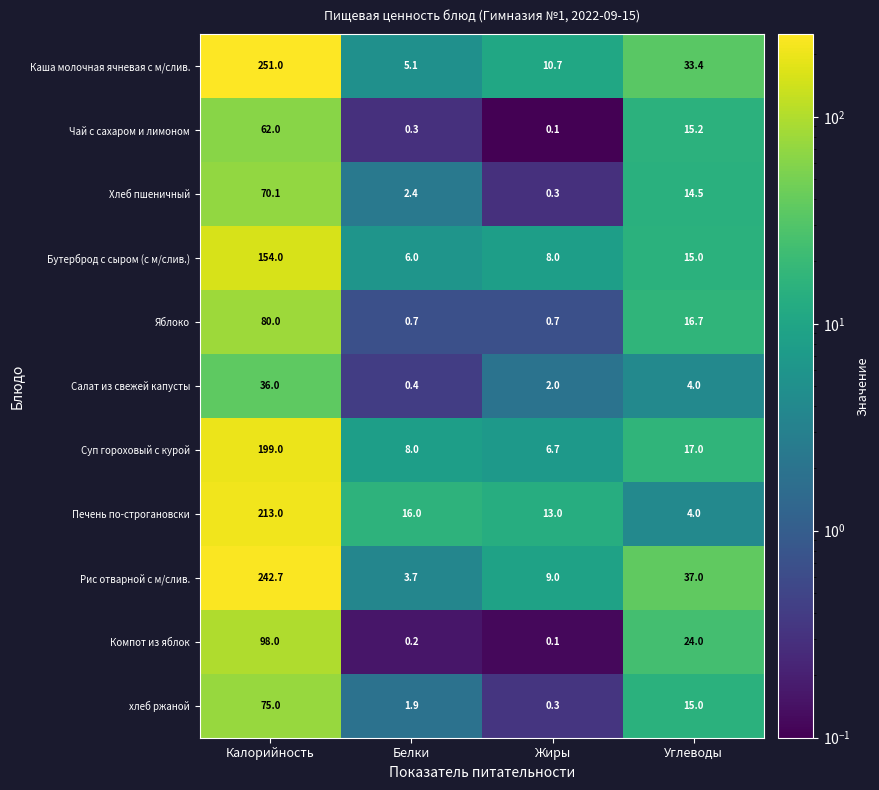

The Бутерброд с сыром (с м/слив.) series shows 242.3 at Калорийность. True or false?

False